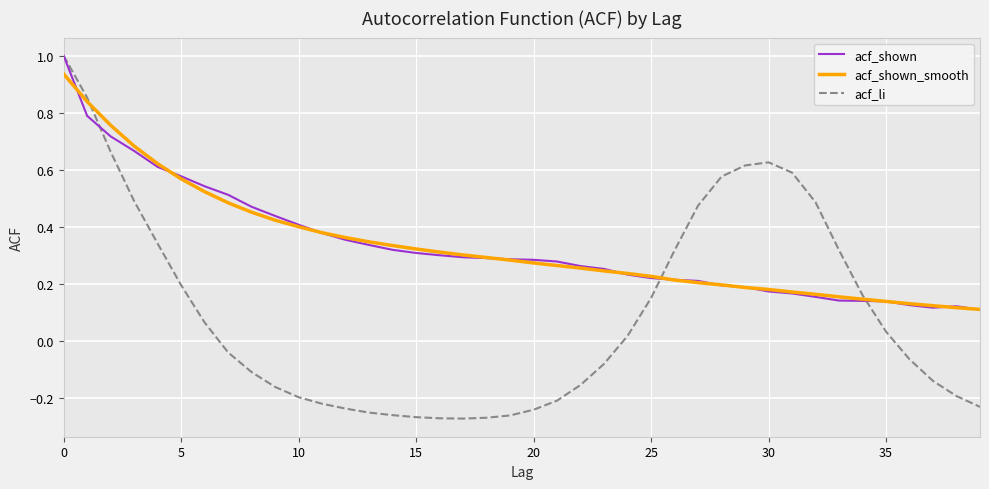

What is the greatest value displayed?

1.0